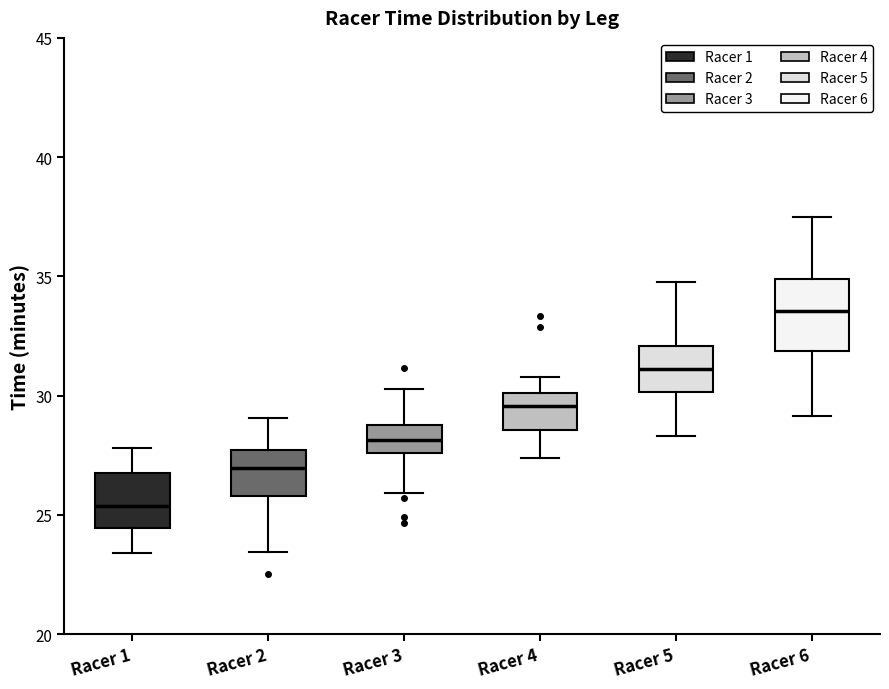

Reading left to right, transcribe this box plot: for each box, give where its median line is, the range the box spans, and where its two whiskers end, as read against the y-axis. The values are not printed on the chart, so give them approximately, as read against the axis.

Racer 1: median 25.5, box 24.5 to 26.5, whiskers 23.5 to 28.0
Racer 2: median 27.0, box 26.0 to 27.5, whiskers 23.5 to 29.0
Racer 3: median 28.0, box 27.5 to 29.0, whiskers 26.0 to 30.5
Racer 4: median 29.5, box 28.5 to 30.0, whiskers 27.5 to 31.0
Racer 5: median 31.0, box 30.0 to 32.0, whiskers 28.5 to 35.0
Racer 6: median 33.5, box 32.0 to 35.0, whiskers 29.0 to 37.5